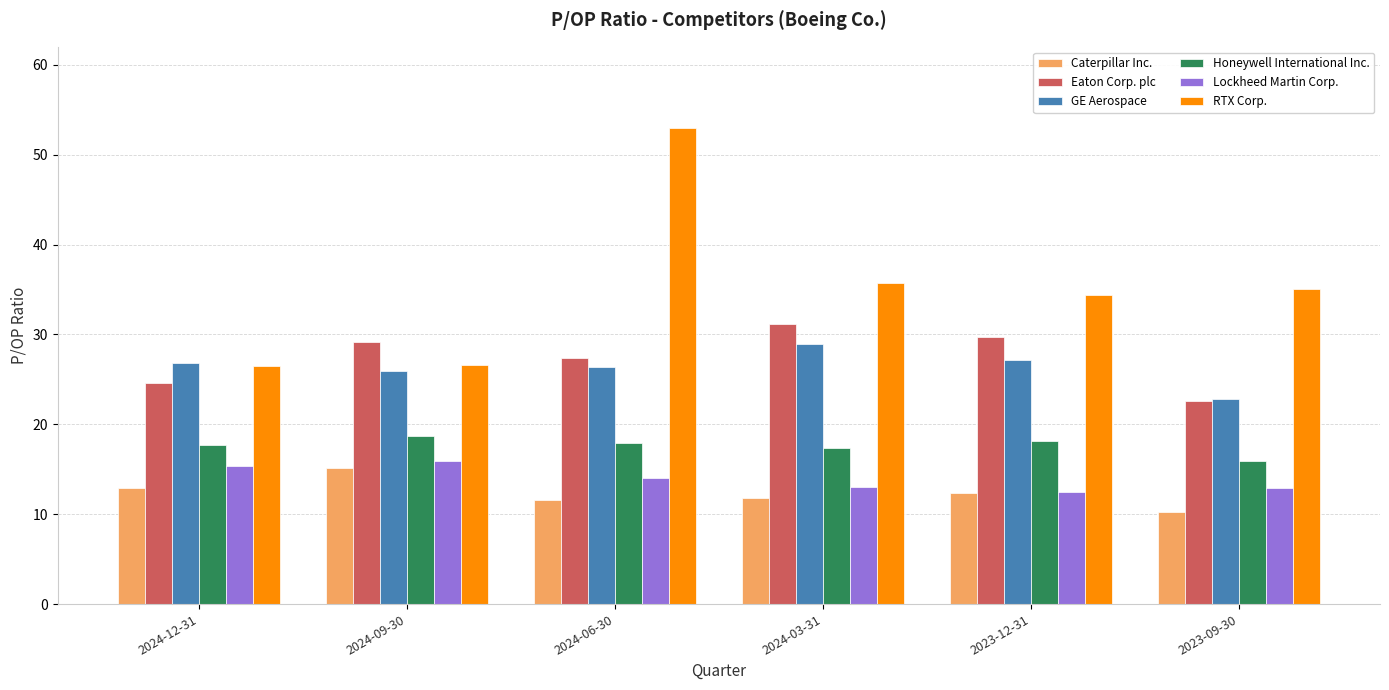

How many data points in Eaton Corp. plc are above 29?

3